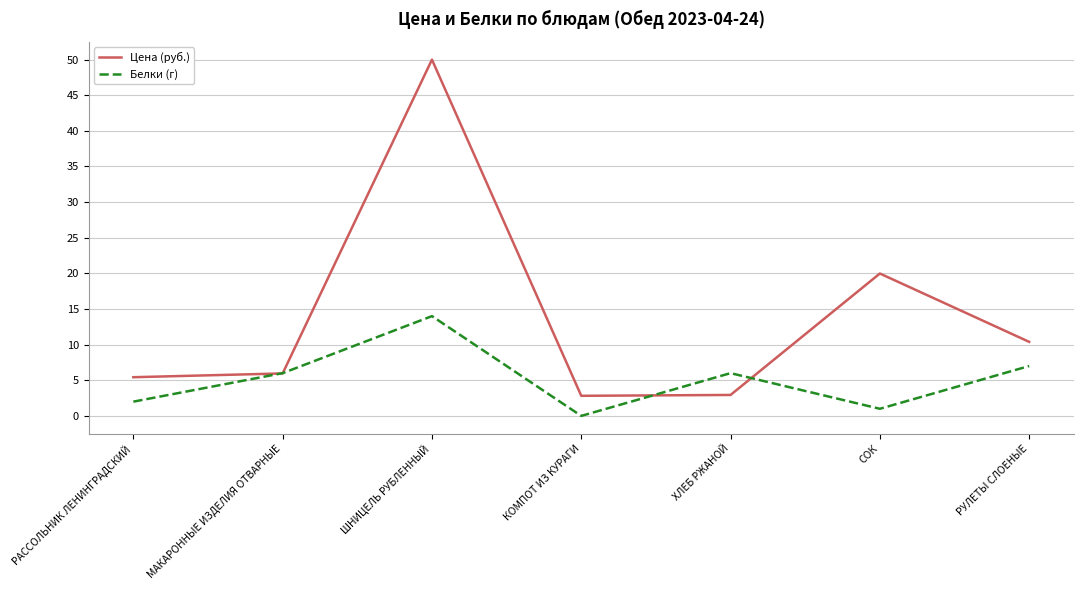

How many interior local peaks does the Цена (руб.) series have?

2